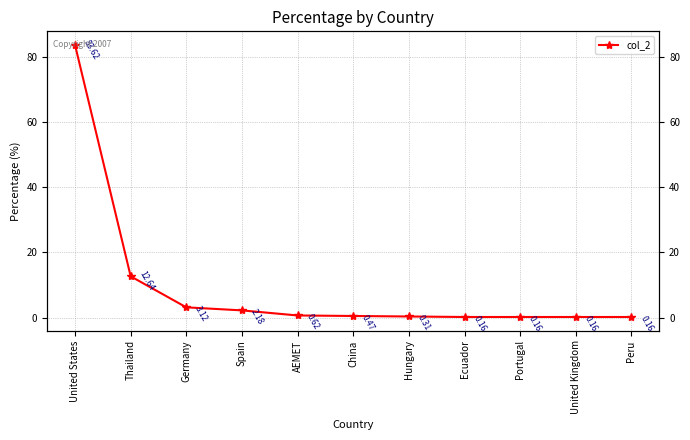

Rank the categories by value from lowest to highest.

Ecuador, Portugal, United Kingdom, Peru, Hungary, China, AEMET, Spain, Germany, Thailand, United States